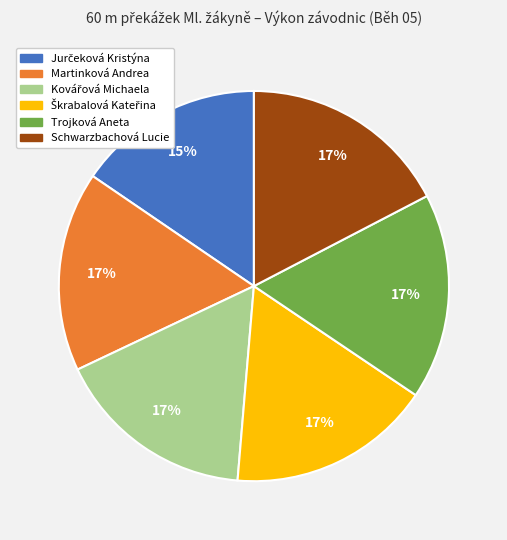

Combined, do Martinková Andrea and Trojková Aneta account for over 50%?

No